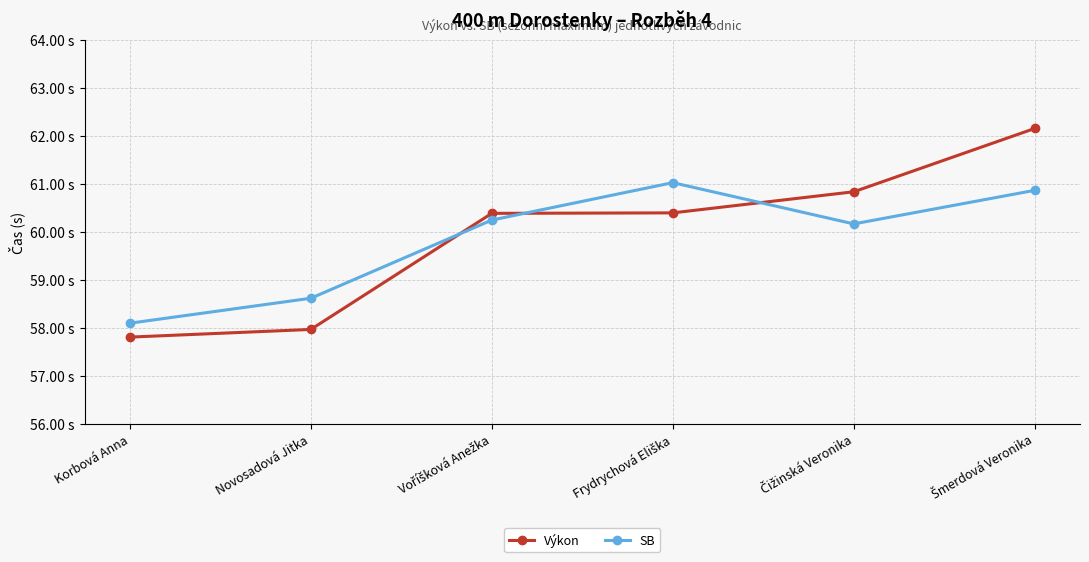

Rank the series by their maximum value, from lowest to highest.

SB, Výkon